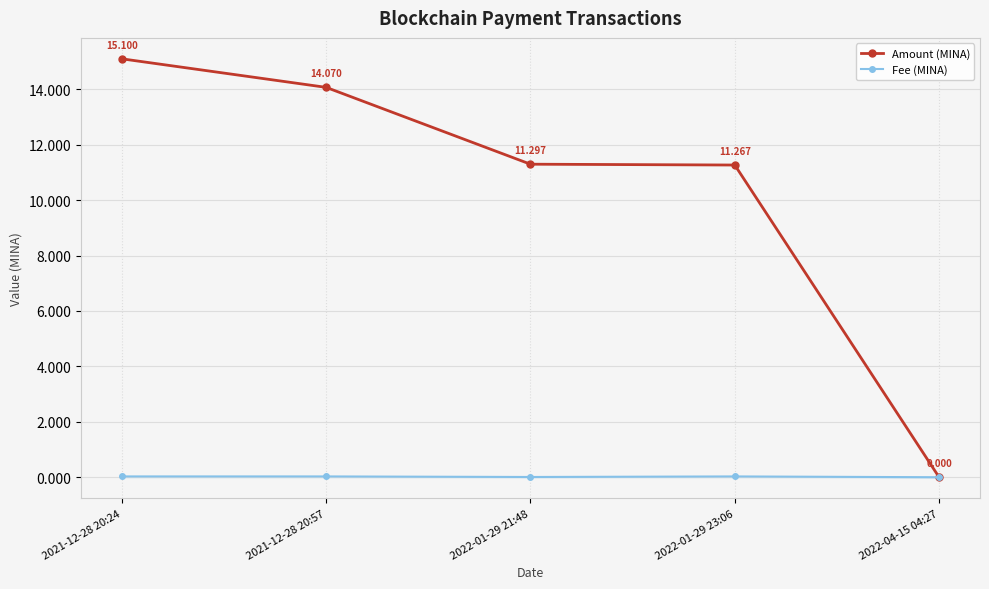

What is the sum of the Amount (MINA) values at 2021-12-28 20:24 and 2022-01-29 21:48?

26.4